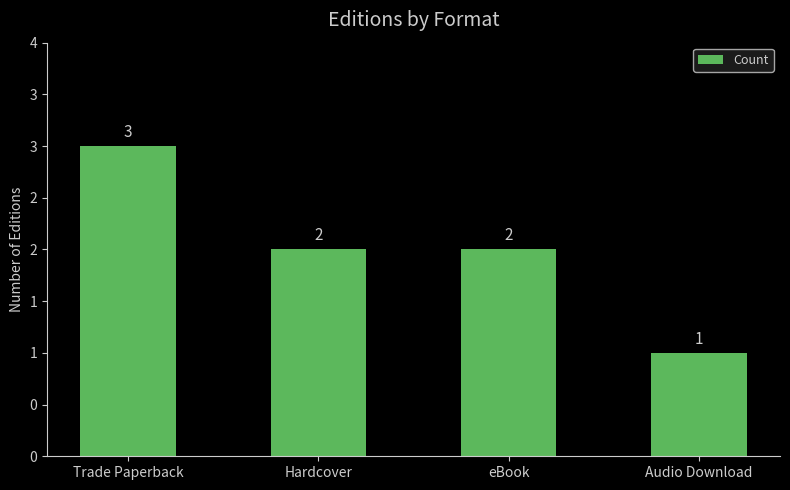

What is the label of the 4th bar from the left?

Audio Download